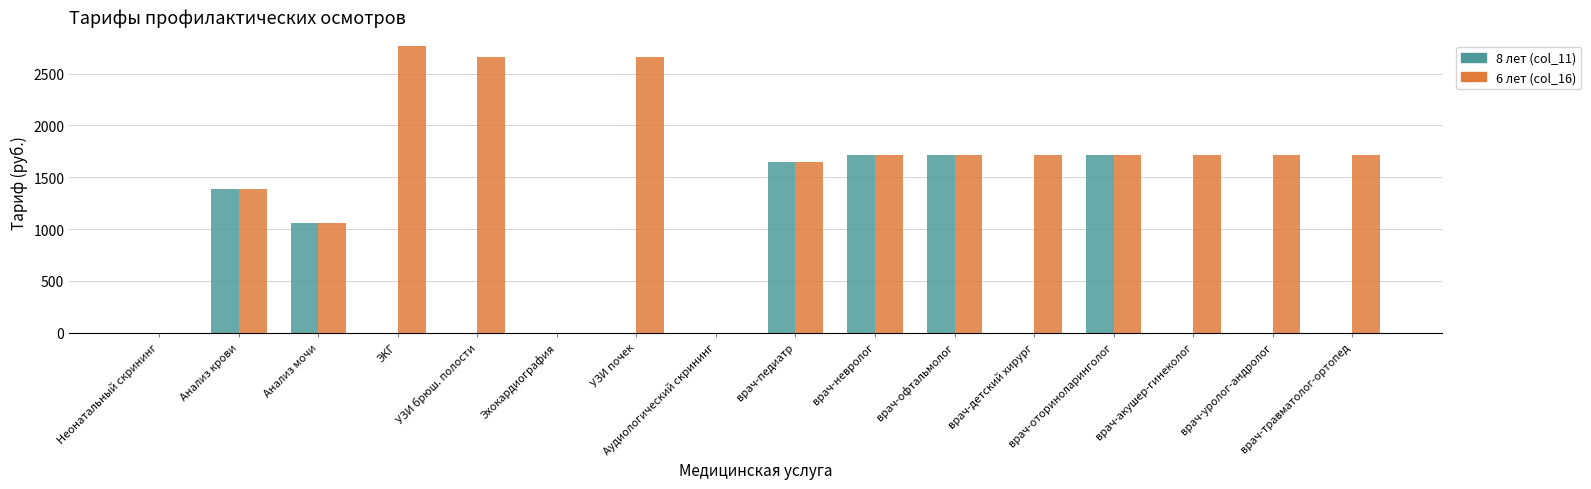

Reading left to right, list all the values displayed in this chart.

8 лет (col_11): 0.0	1382.8	1063.7	0.0	0.0	0.0	0.0	0.0	1643.5	1718.2	1718.2	0.0	1718.2	0.0	0.0	0.0
6 лет (col_16): 0.0	1382.8	1063.7	2765.6	2659.2	0.0	2659.2	0.0	1643.5	1718.2	1718.2	1718.2	1718.2	1718.2	1718.2	1718.2